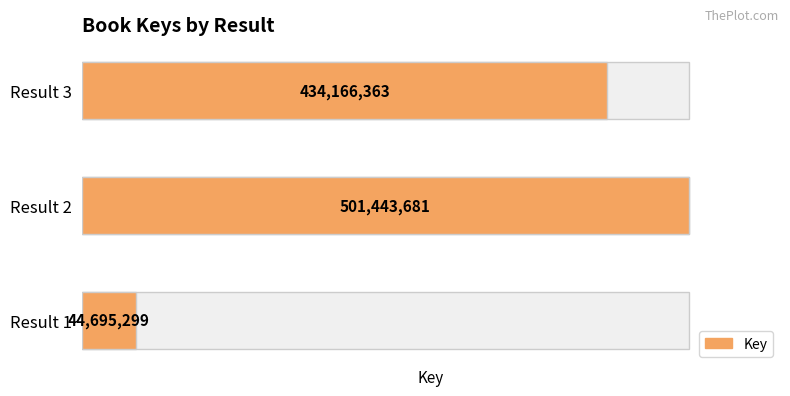

Does the chart contain stacked bars?

No